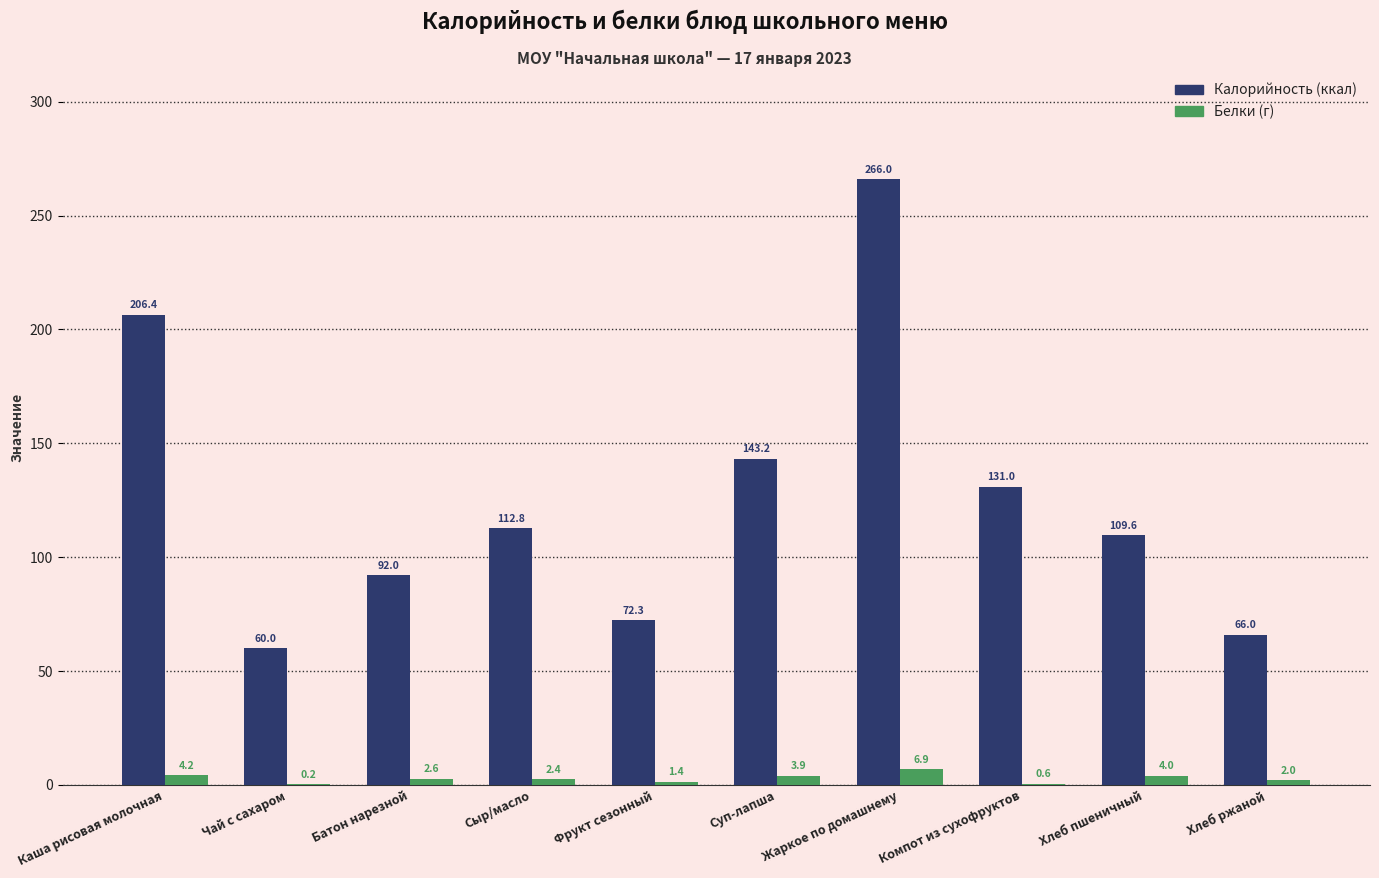

At which category is the sum across all series the highest?

Жаркое по домашнему